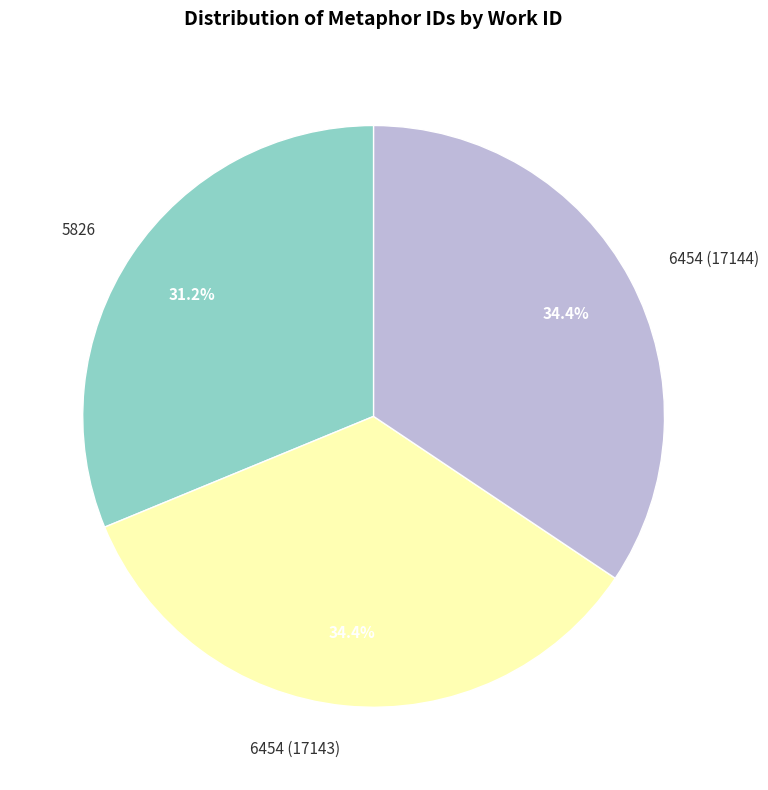

To the nearest percent, what is the difference between the largest and smallest slice percentages?

3%